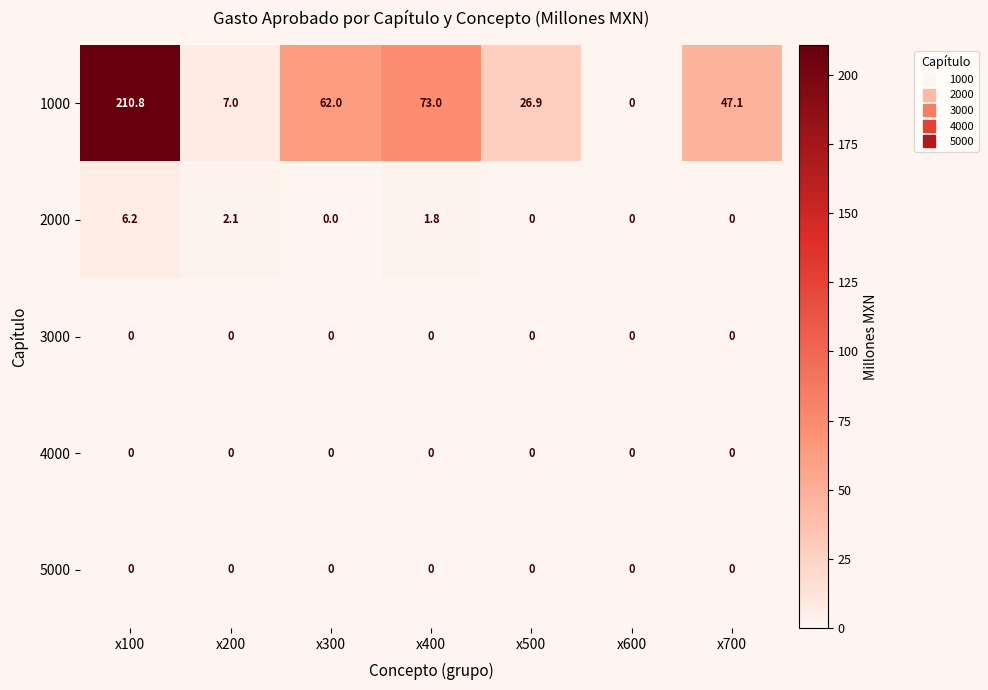

What is the difference between the highest and lowest values at x100?

210.8